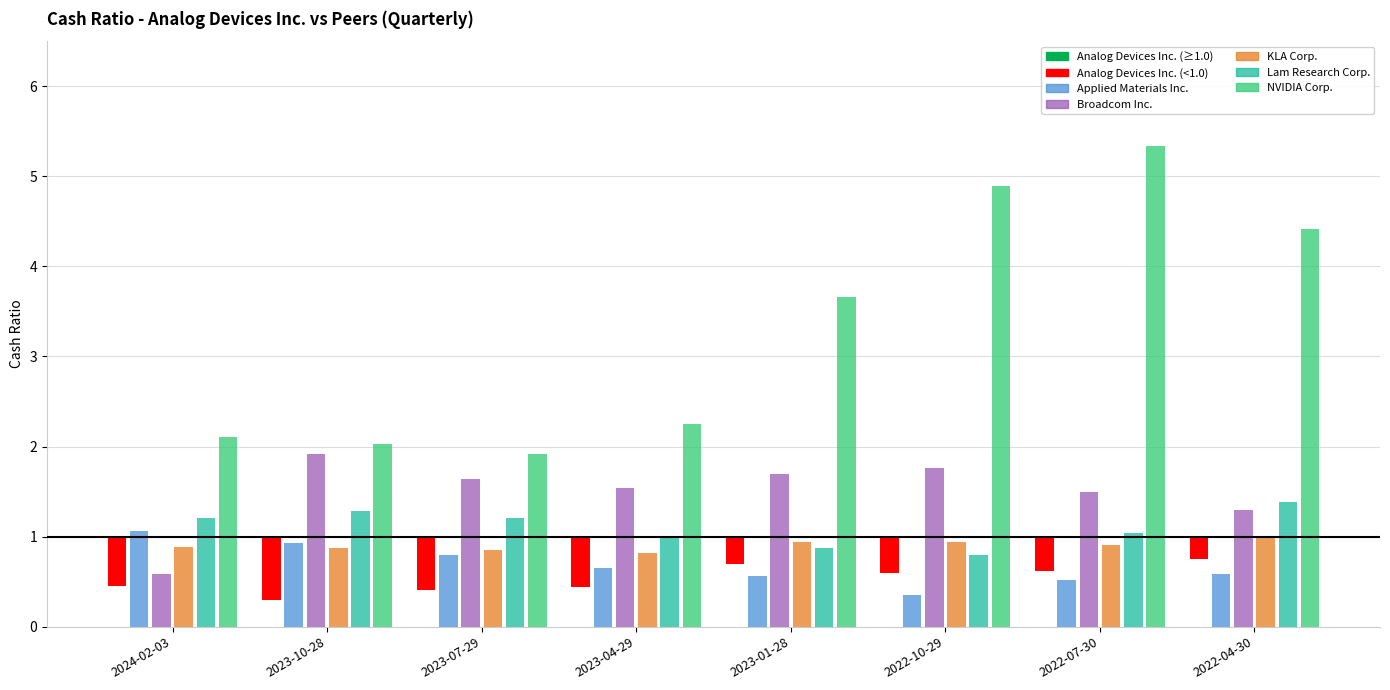

What value does the Broadcom Inc. series have at 2023-04-29?

1.5